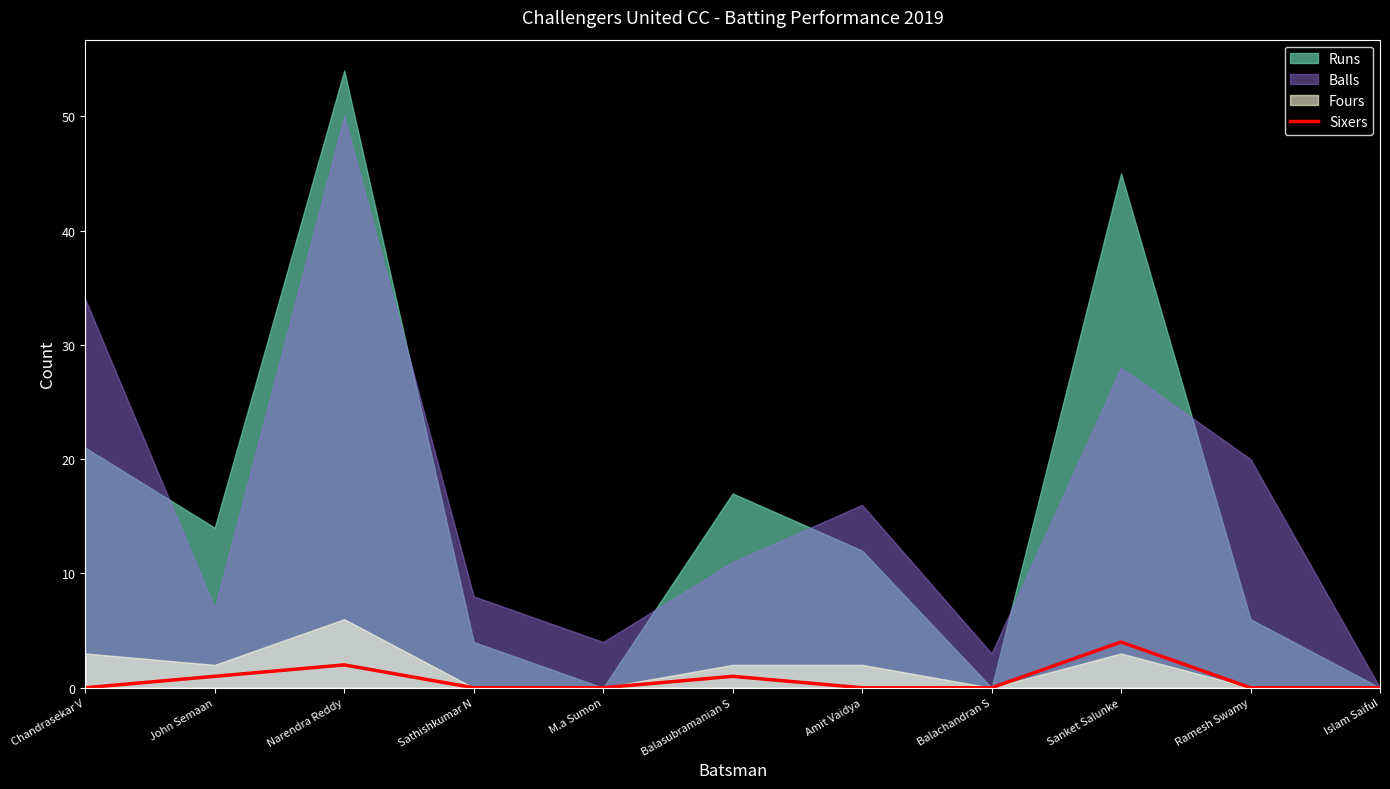

True or false: Sixers has a value of 0 at M.a Sumon.

True